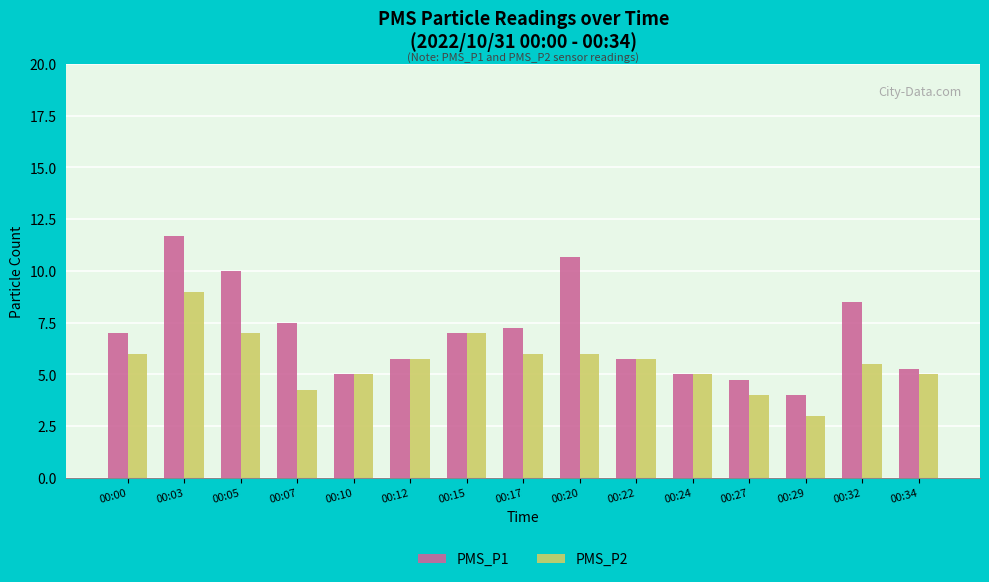

The PMS_P2 series shows 7.7 at 00:24. True or false?

False